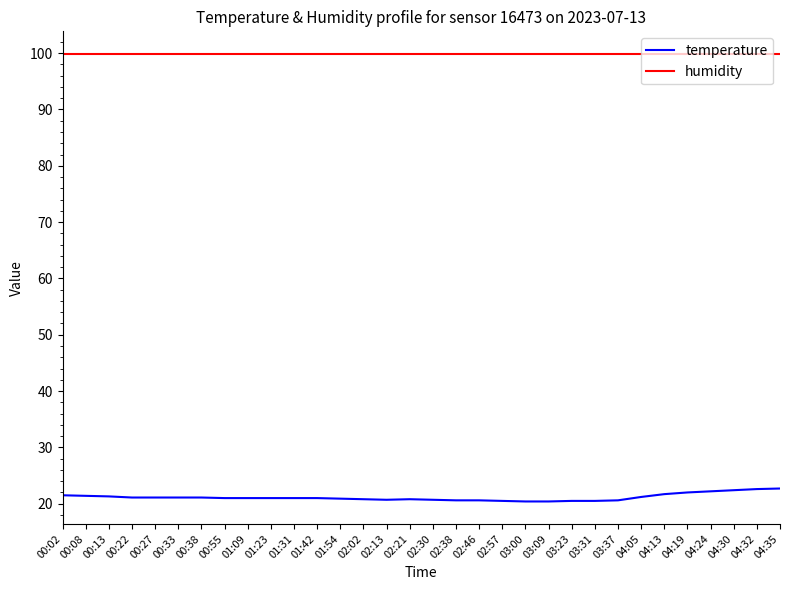

What is the difference between the maximum and minimum values in the temperature series?

2.3